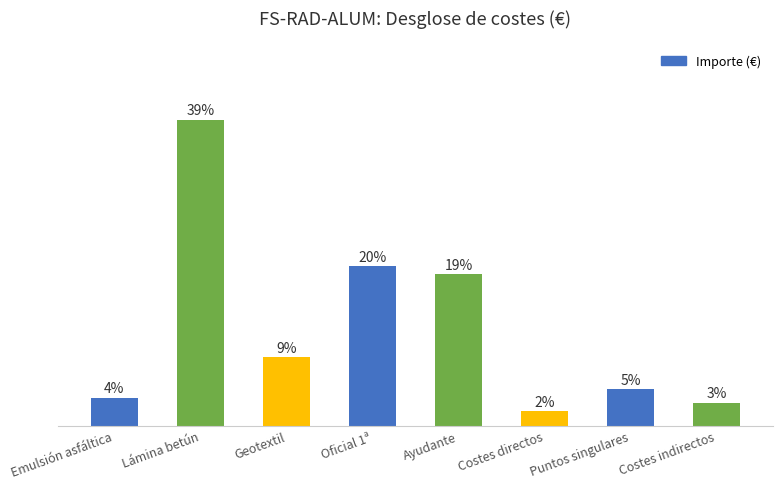

Are the bars horizontal?

No